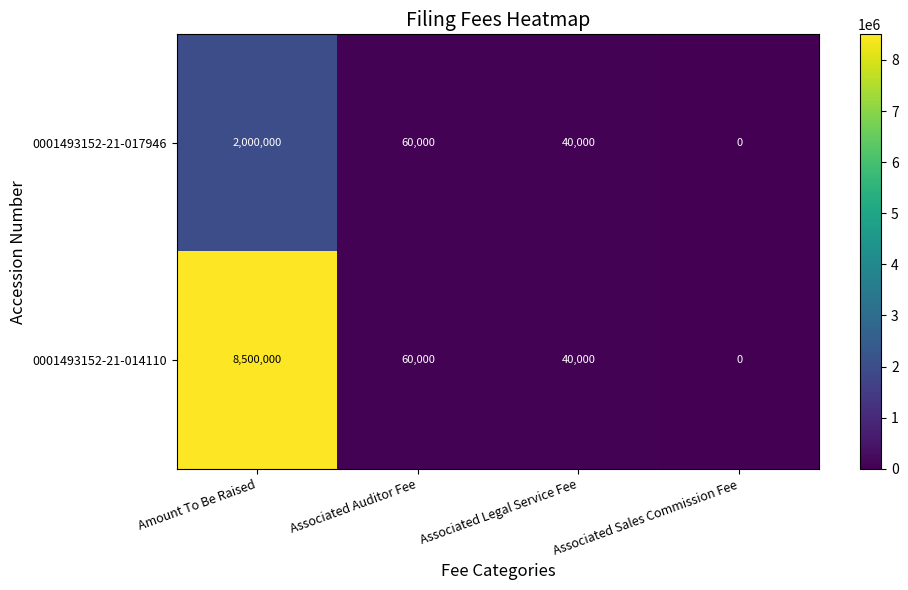

Which series changed the most between Amount To Be Raised and Associated Legal Service Fee?

0001493152-21-014110